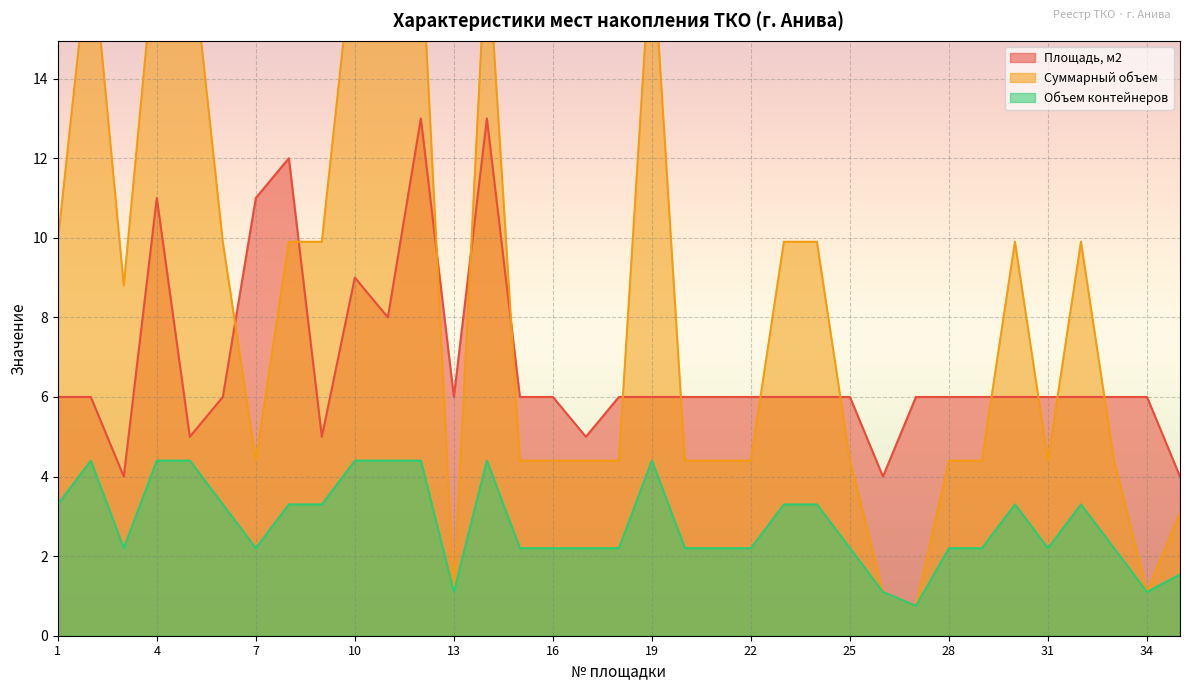

What is the difference between the highest and lowest values at 7?

8.8